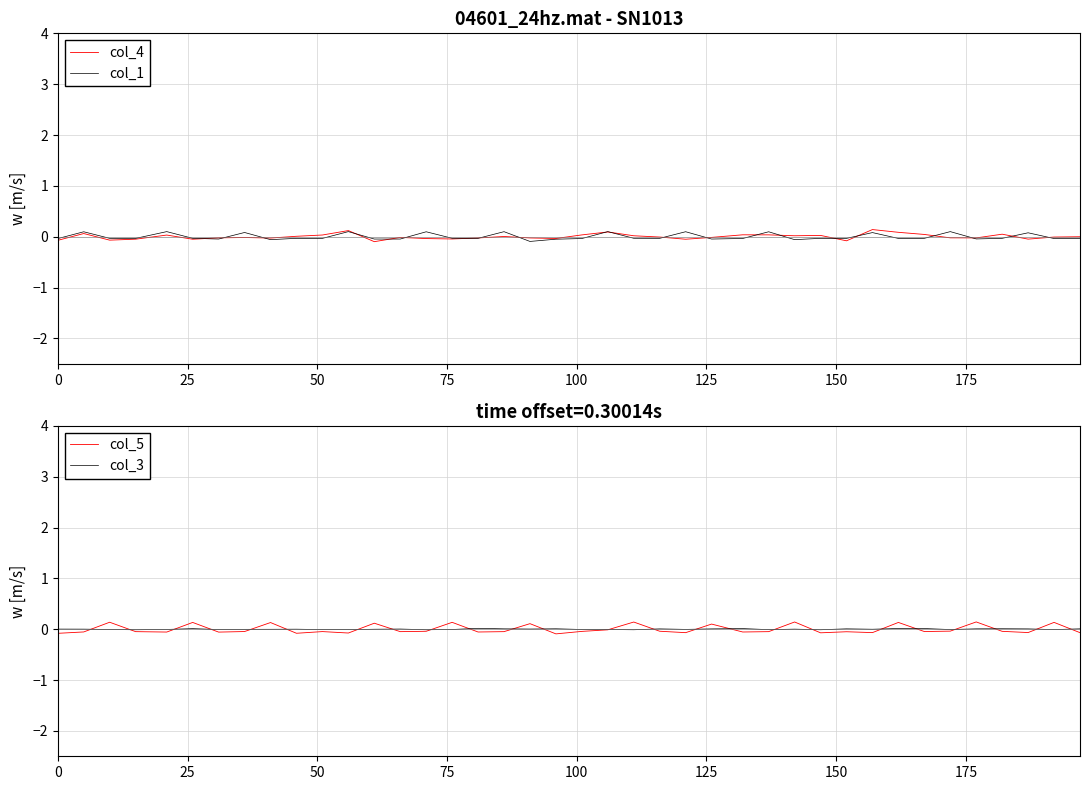

After their last crossing, which series has the higher values: col_1 or col_5?

col_1